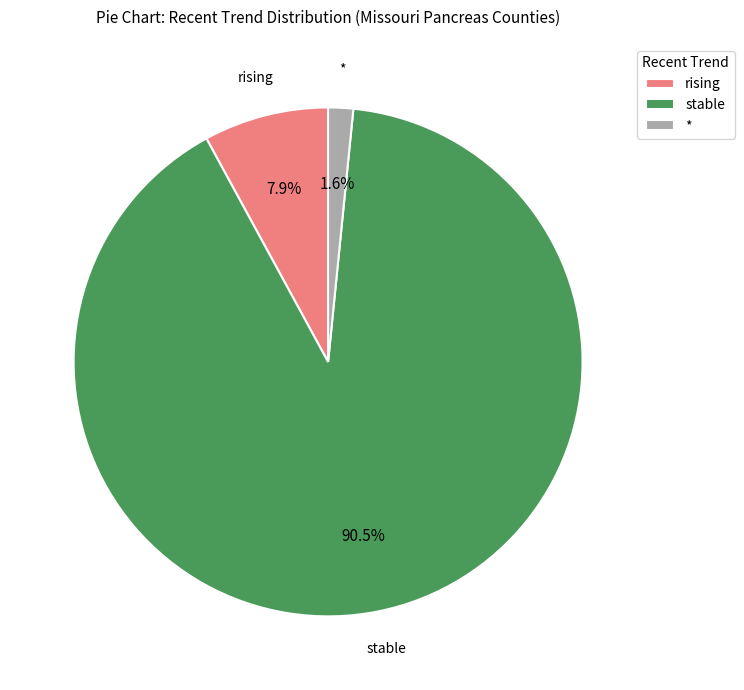

How many slices are in this pie chart?

3